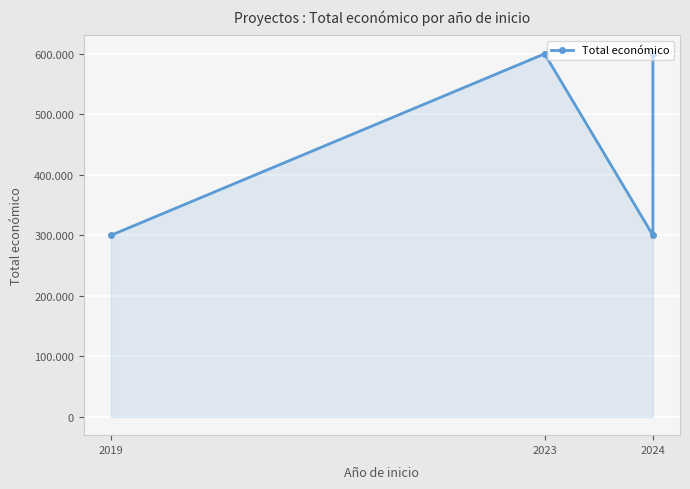

Is it true that the value at 2019 is 299983?

True